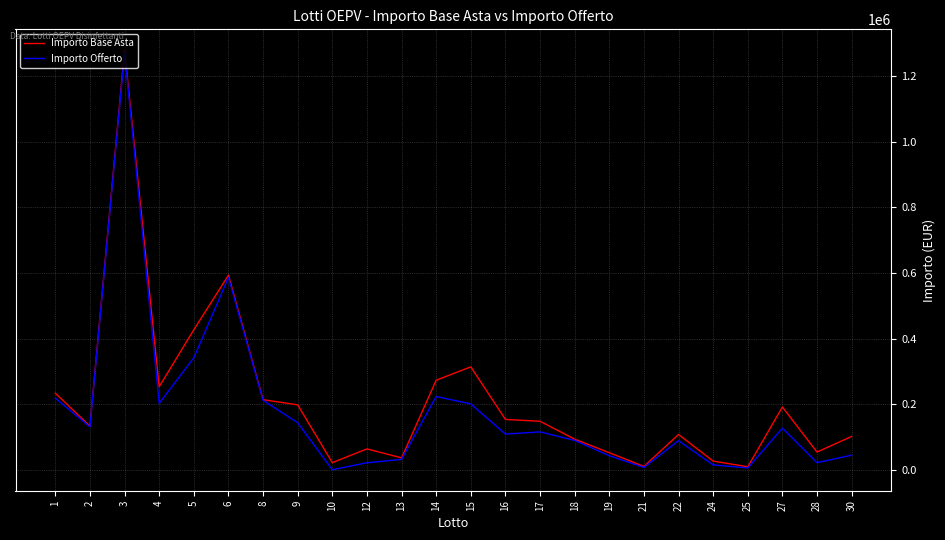

Rank the series by their average value, from highest to lowest.

Importo Base Asta, Importo Offerto